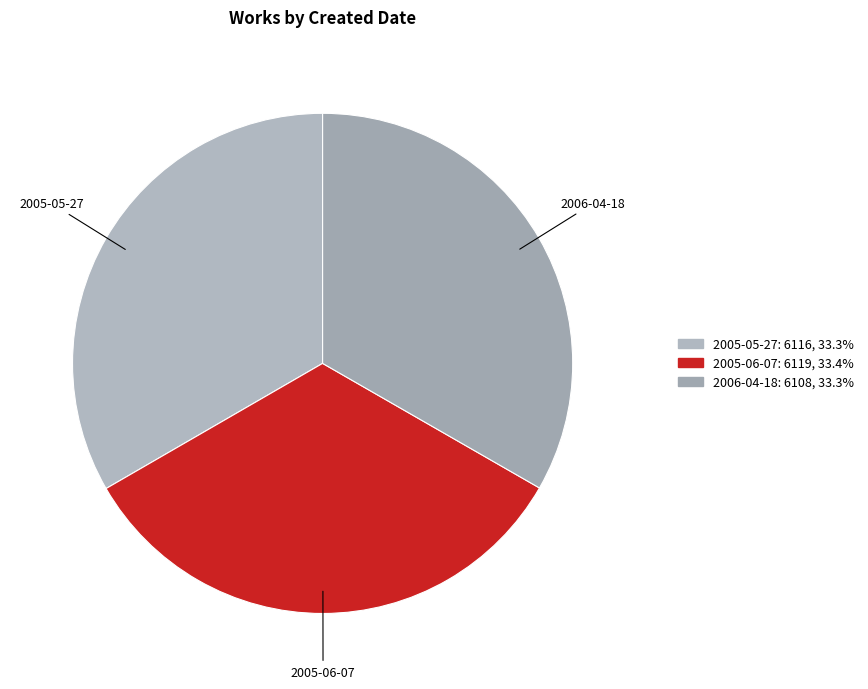

Does 2005-05-27 account for over 50% of the chart?

No